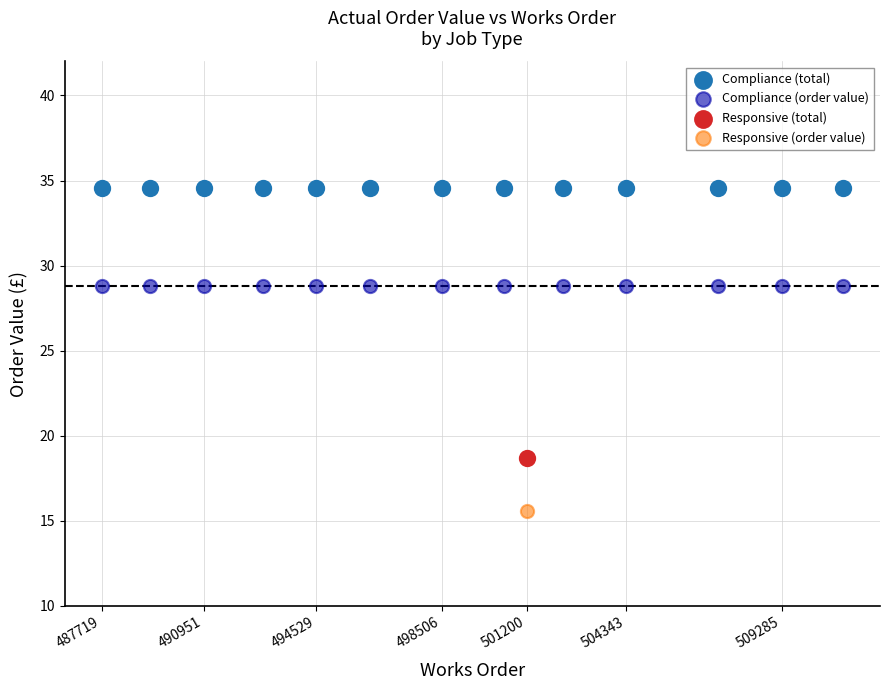

Which series contains the lowest Y value?

Responsive (order value)